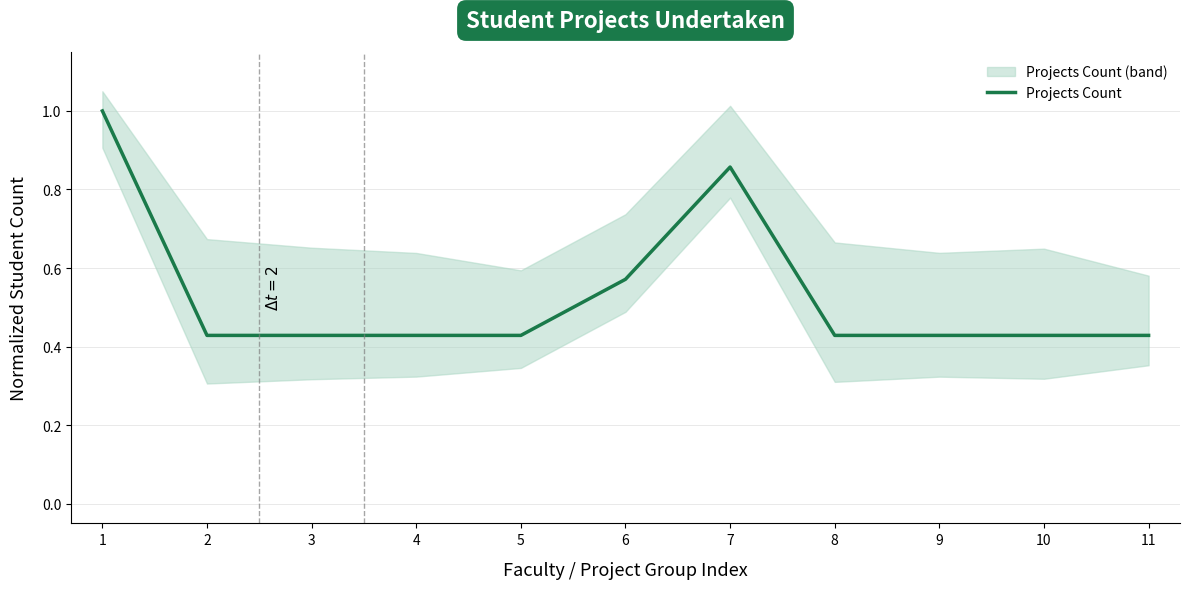

What value does the data have at 8?

0.4